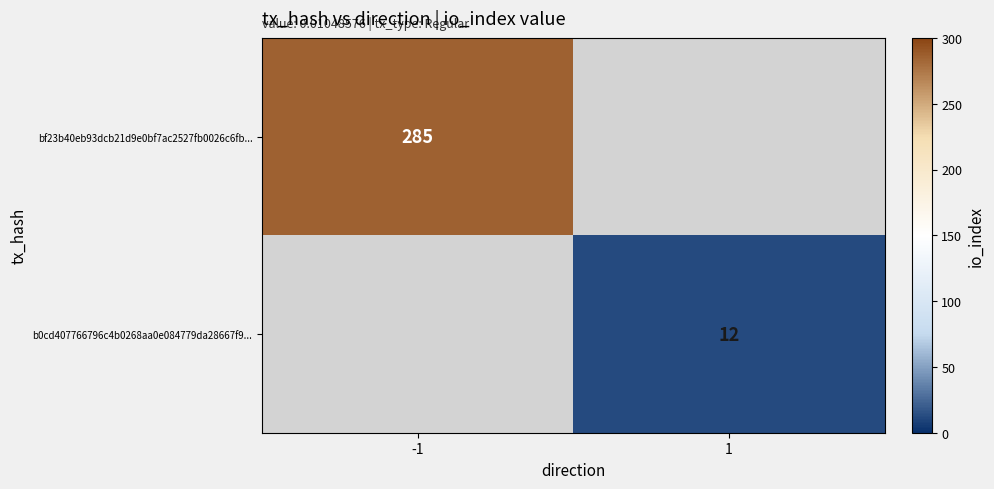

The b0cd407766796c4b0268aa0e084779da28667f9... series shows 12 at 1. True or false?

True